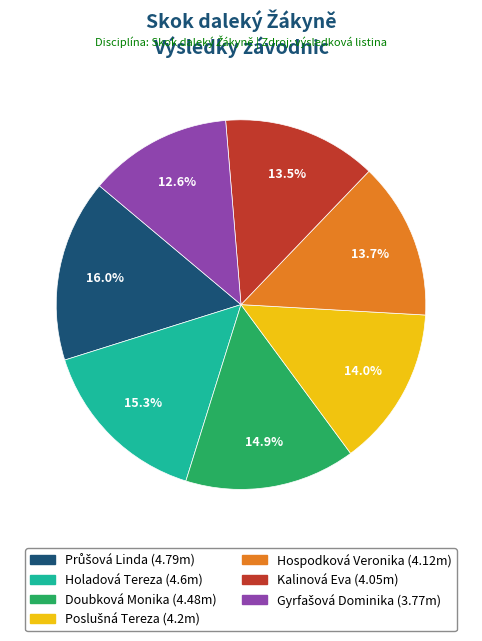

Is there any slice that represents more than half of the pie?

No